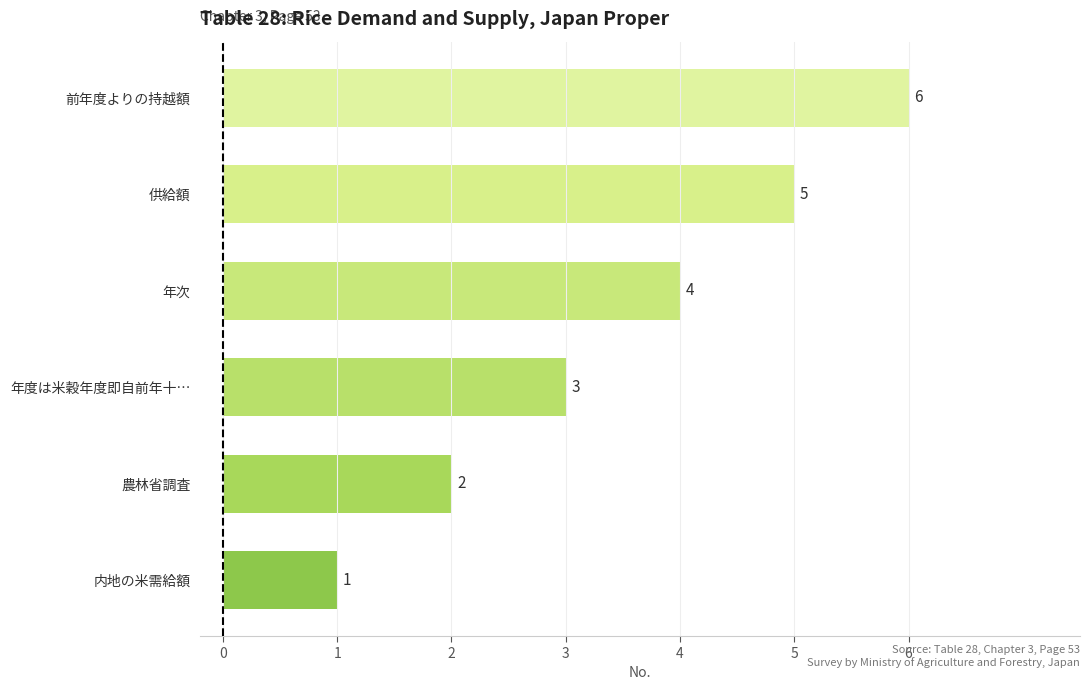

Between 農林省調査 and 年度は米穀年度即自前年十…, which is larger?

年度は米穀年度即自前年十…